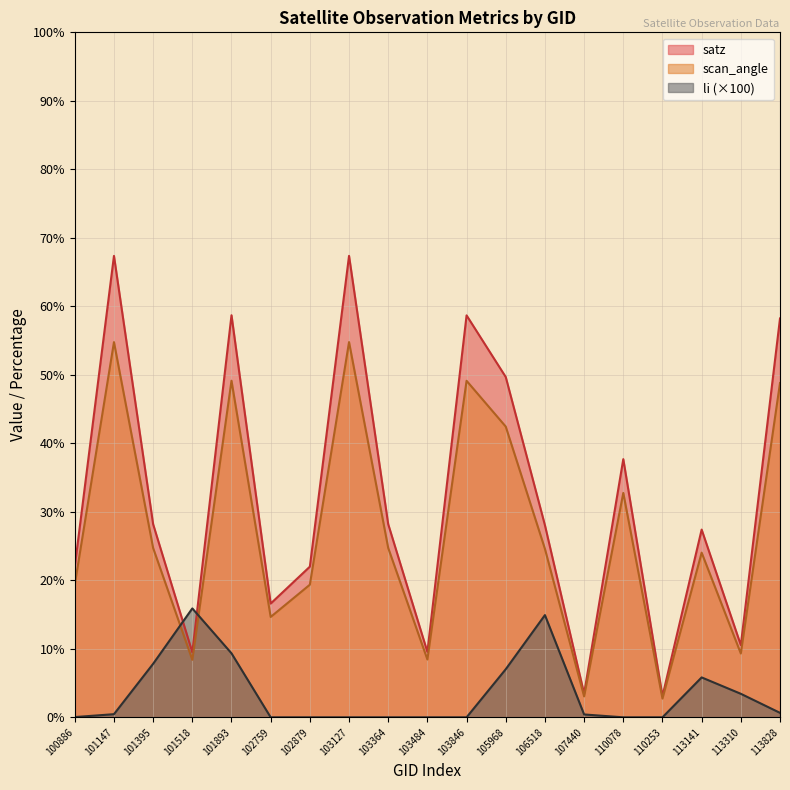

True or false: scan_angle and satz cross at least once.

False